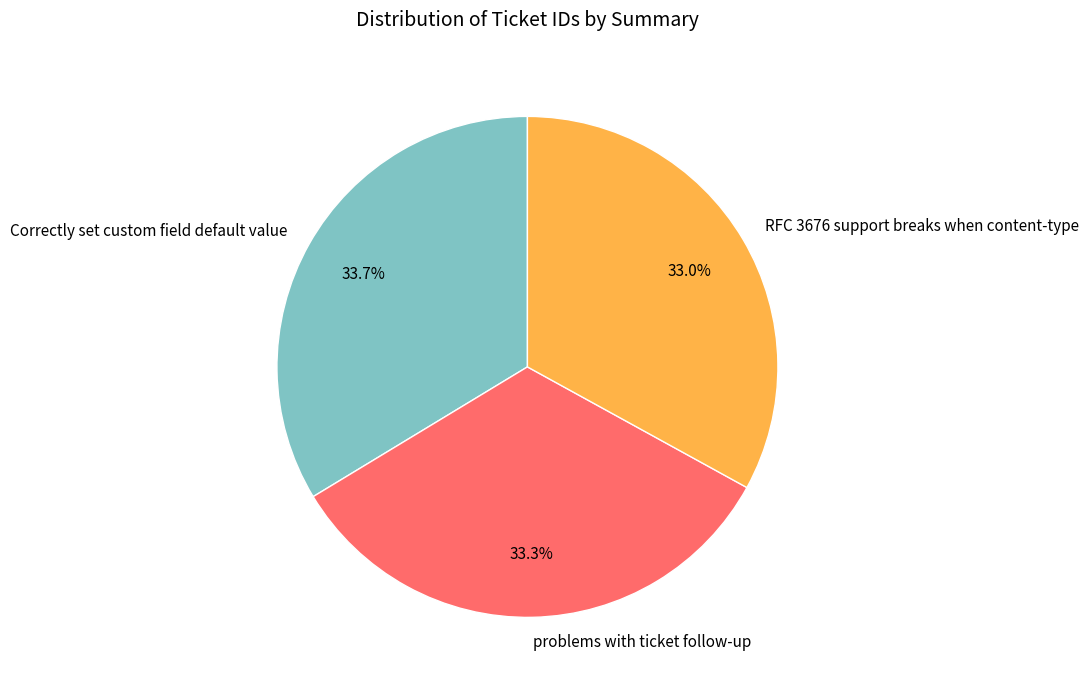

Is there a majority slice in this chart?

No